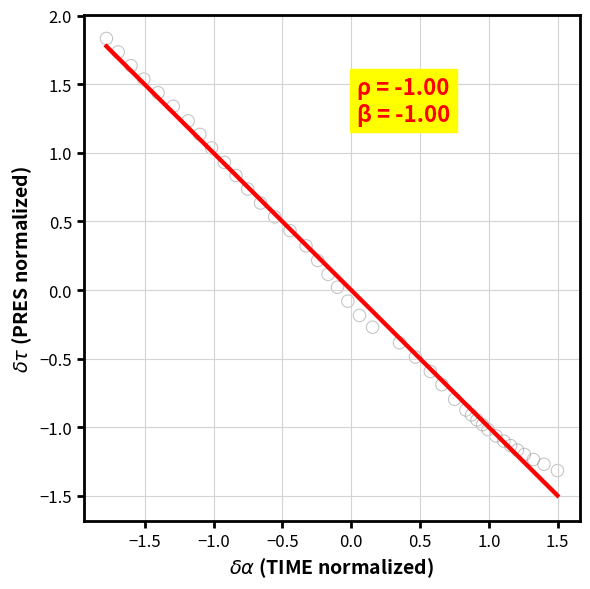

What is the range of Y values (max minus min)?

3.1